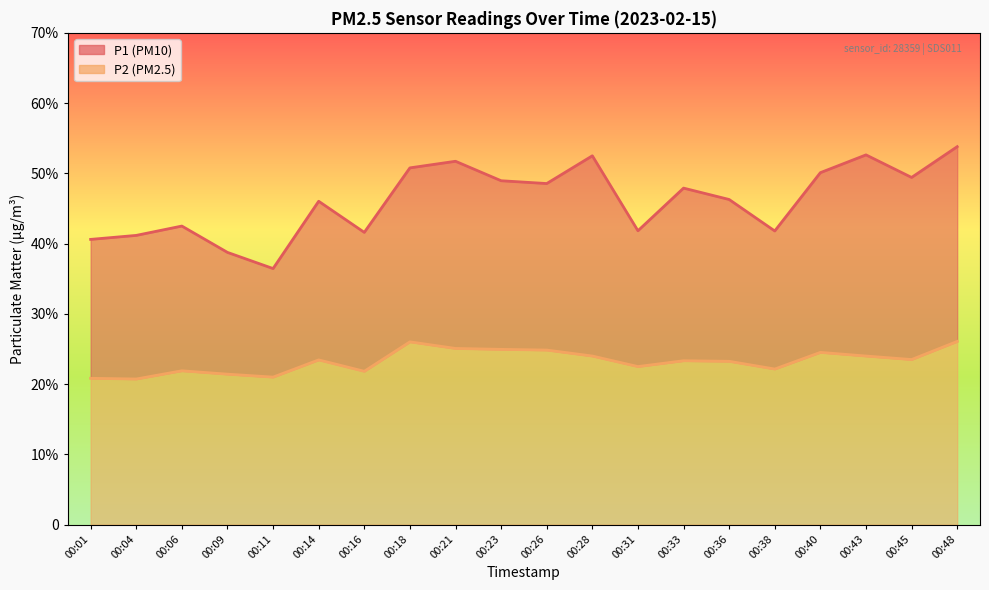

What is the difference between the maximum and minimum values in the P2 series?

5.3